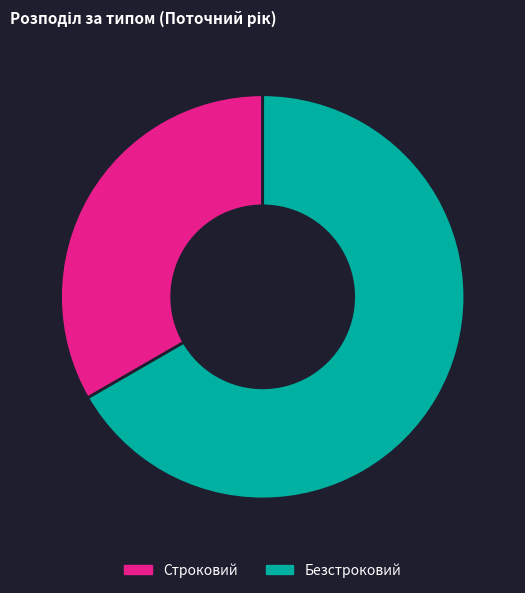

Is it true that Безстроковий is 73% of the pie?

False